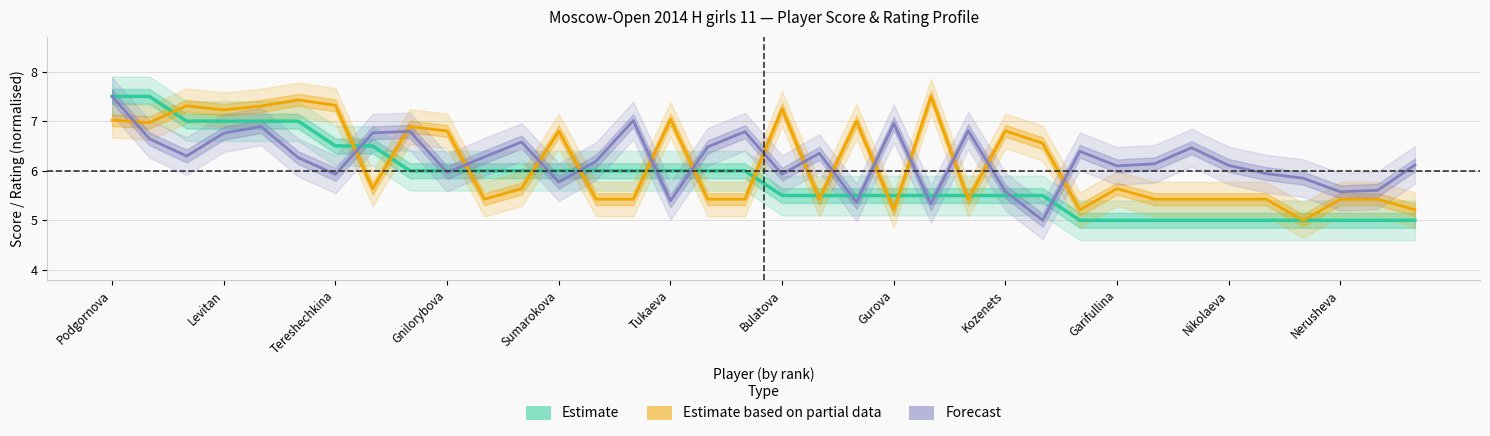

Which category has the lowest value across all series?

Mikhailova